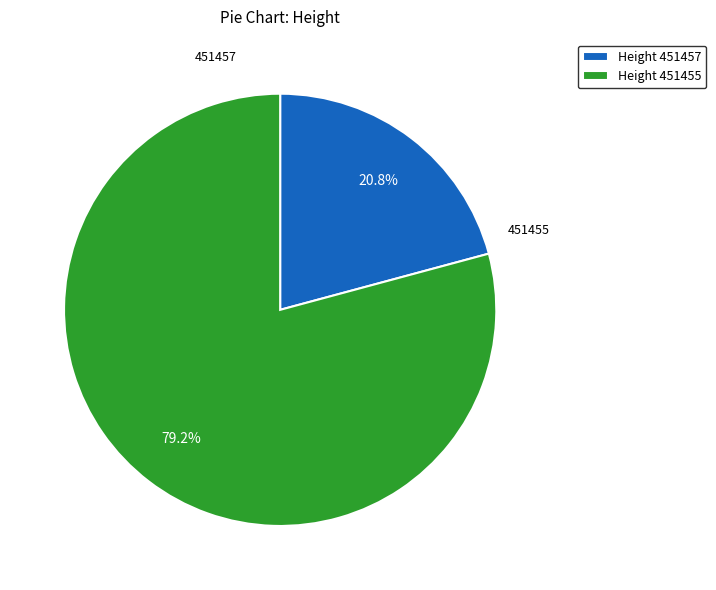

Rank the categories by value from highest to lowest.

Height 451455, Height 451457